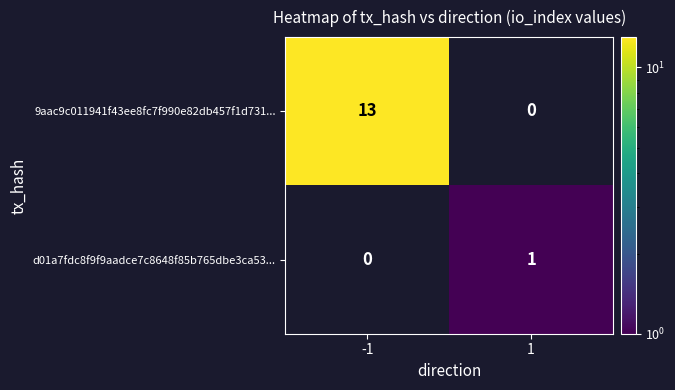

Which series has the largest total across all categories?

9aac9c011941f43ee8fc7f990e82db457f1d731...